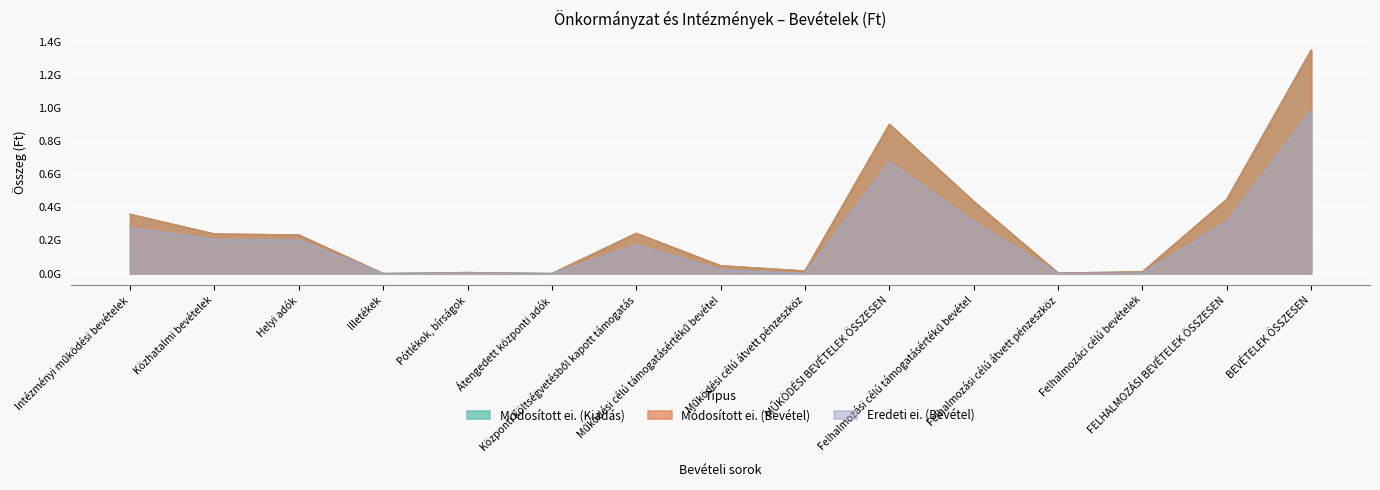

True or false: Eredeti ei. (Bevétel) has a value of 429489593 at Átengedett központi adók.

False